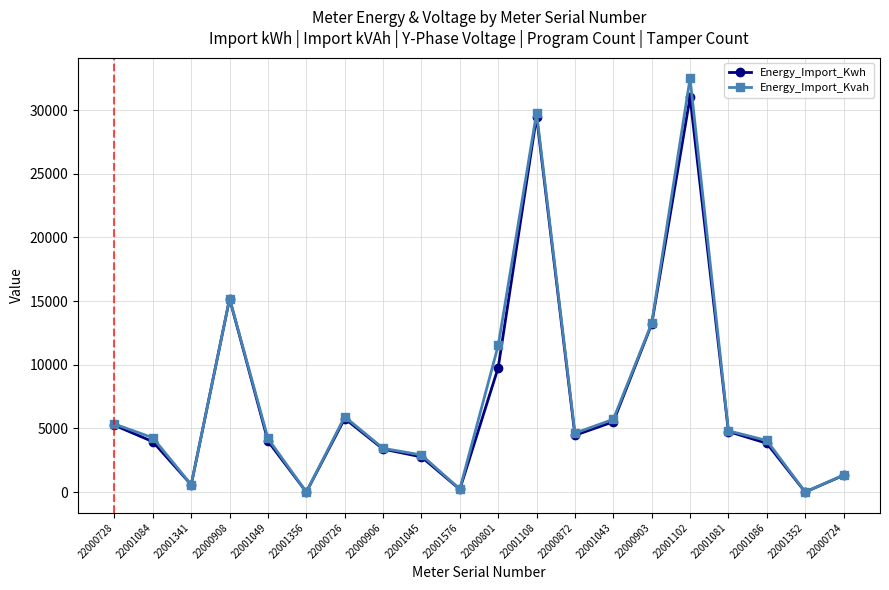

Is this an area chart (filled region under the line)?

No